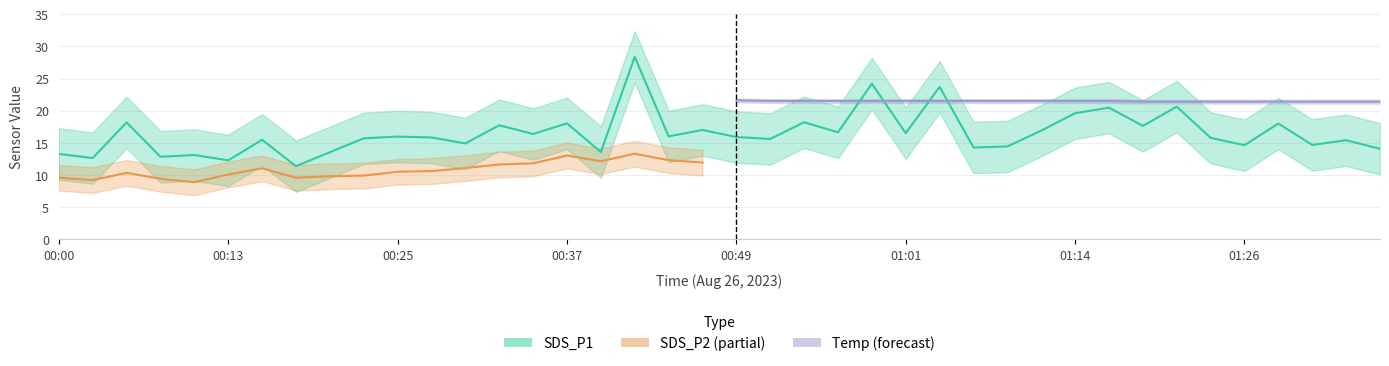

In Temp, how many points are lower than both neighbors (excluding endpoints)?

1